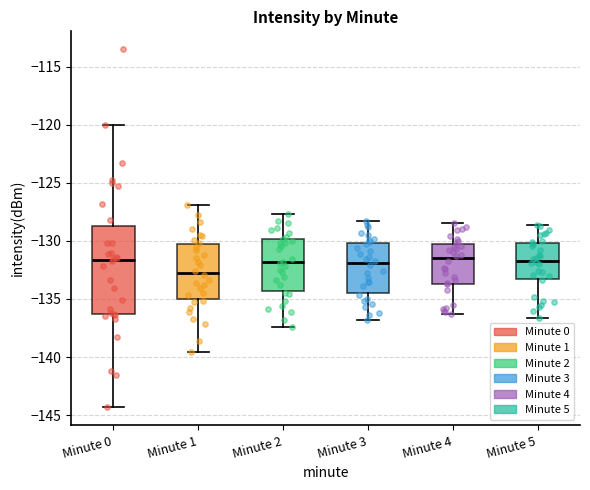

Which box is the tallest, from its lower edge to its upper edge?

Minute 0